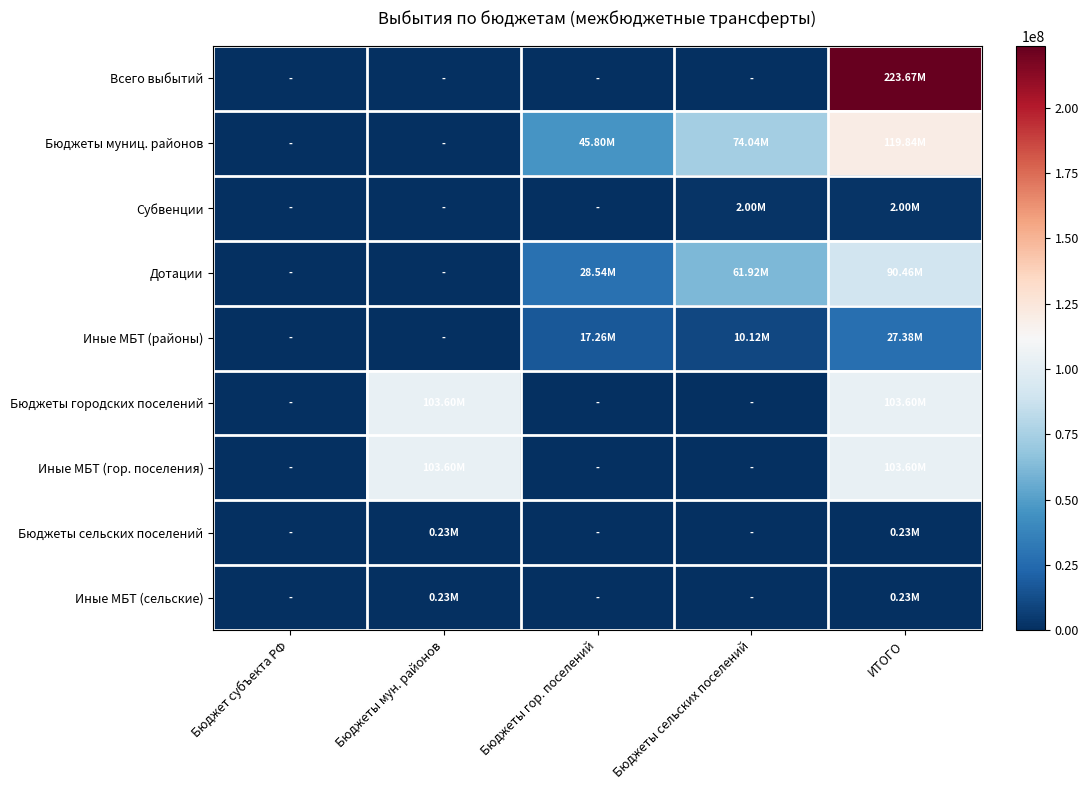

How many series are shown in this chart?

9